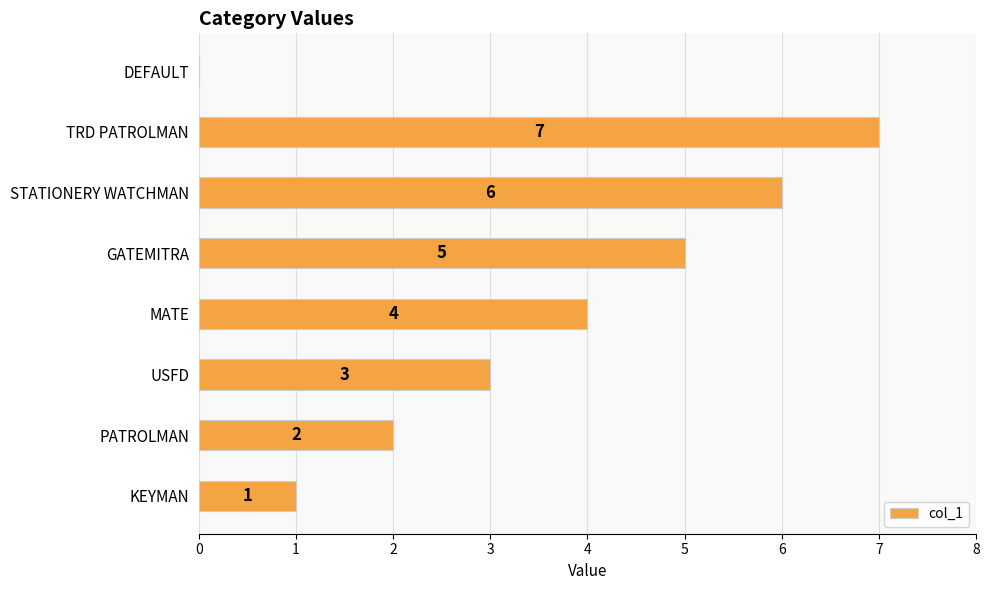

What is the change in value from KEYMAN to TRD PATROLMAN?

+6